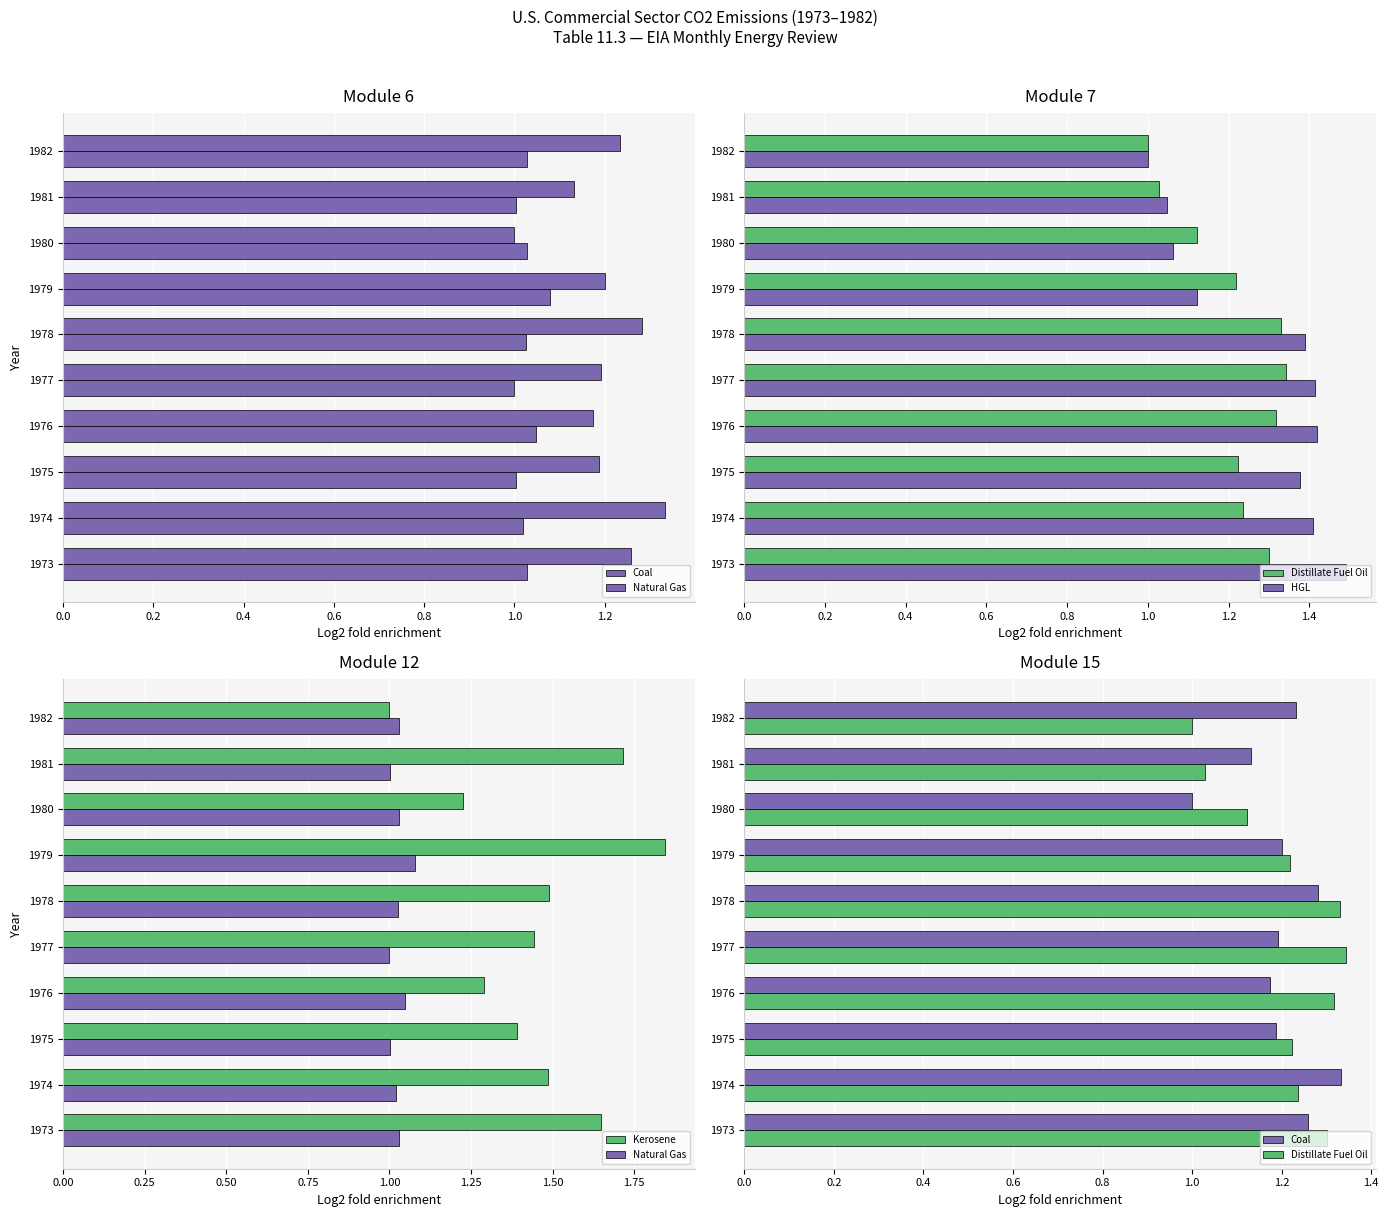

What is the lowest value of the Coal series?

1.0